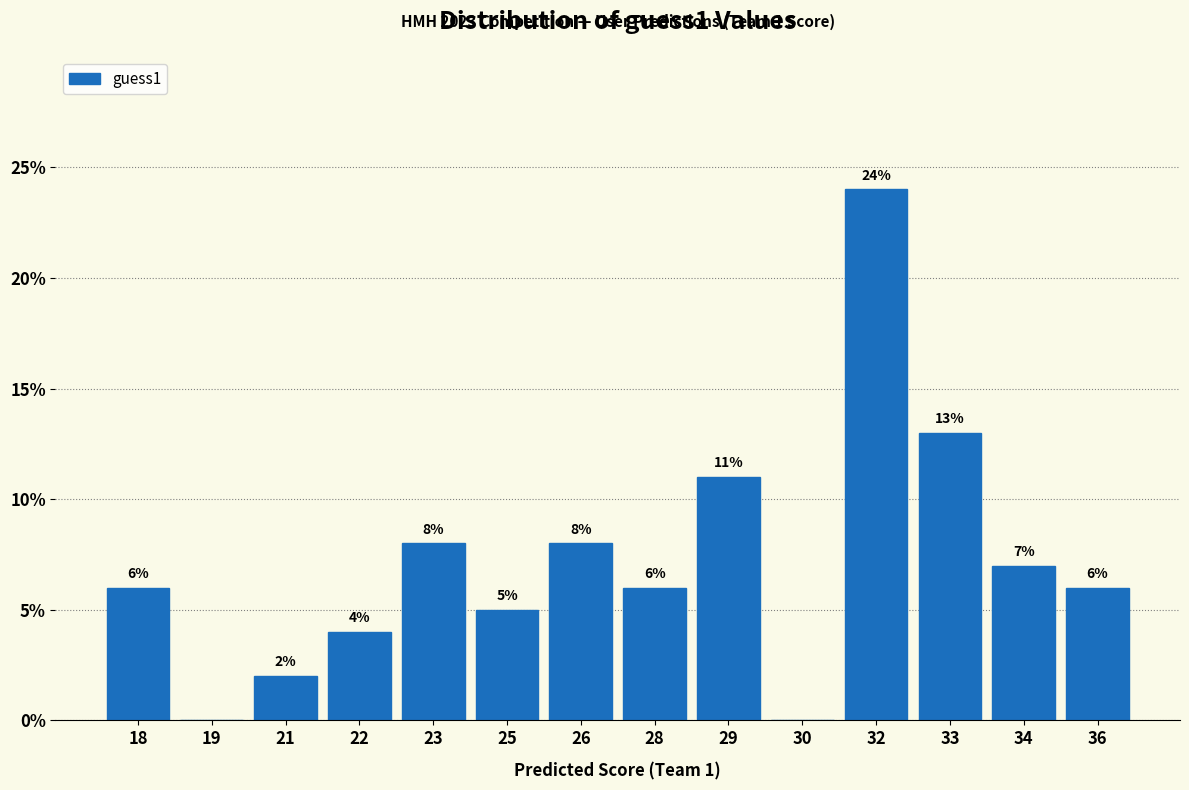

Reading right to left, list all the values displayed in this chart.

36=6.0	34=7.0	33=13.0	32=24.0	30=0.0	29=11.0	28=6.0	26=8.0	25=5.0	23=8.0	22=4.0	21=2.0	19=0.0	18=6.0